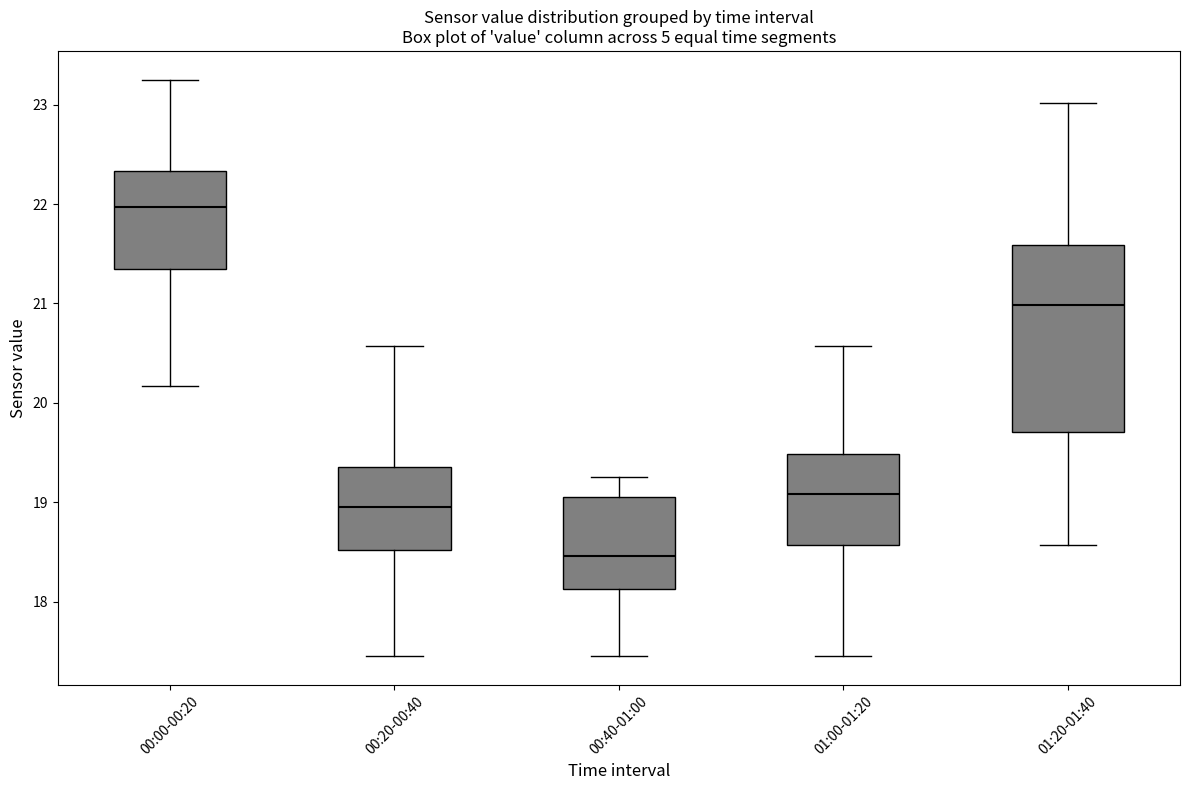

Reading left to right, read every box against the y-axis: the position of its median line, the range the box covers, and the ends of its whiskers. The values are not printed on the chart, so give them approximately, as read against the axis.

00:00-00:20: median 22.0, box 21.3 to 22.3, whiskers 20.2 to 23.3
00:20-00:40: median 19.0, box 18.5 to 19.4, whiskers 17.5 to 20.6
00:40-01:00: median 18.5, box 18.1 to 19.1, whiskers 17.5 to 19.3
01:00-01:20: median 19.1, box 18.6 to 19.5, whiskers 17.5 to 20.6
01:20-01:40: median 21.0, box 19.7 to 21.6, whiskers 18.6 to 23.0